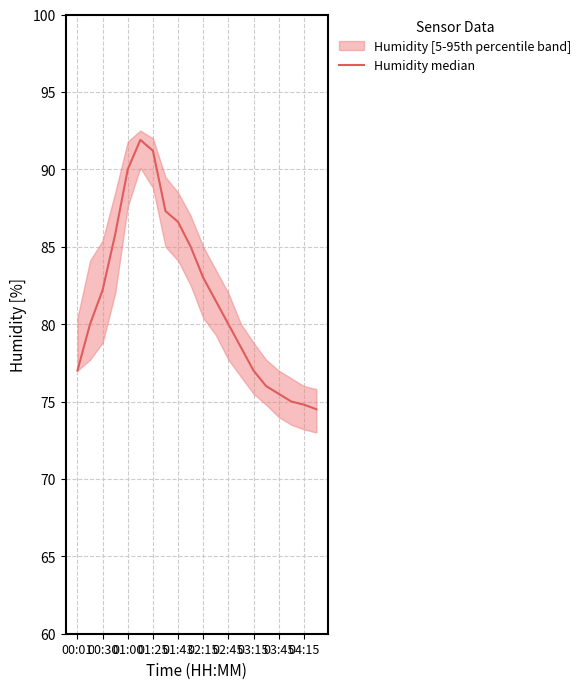

How many lines are shown in the chart?

1